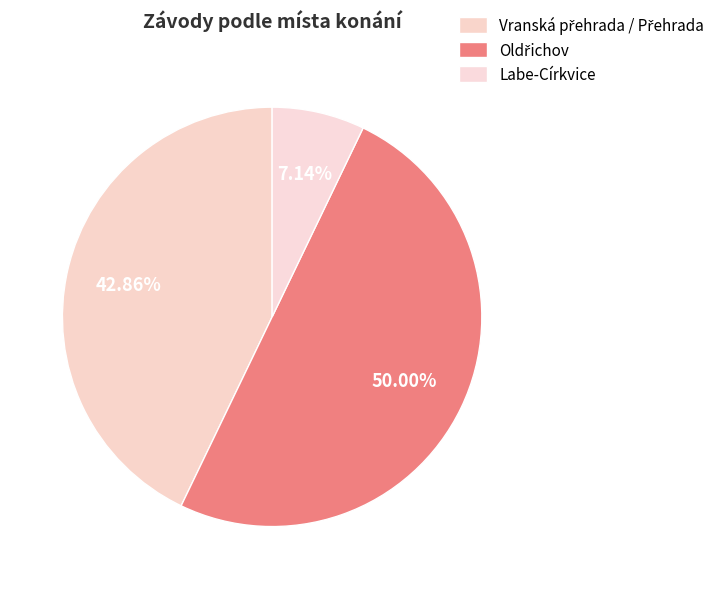

Is it true that Oldřichov is 50% of the pie?

True